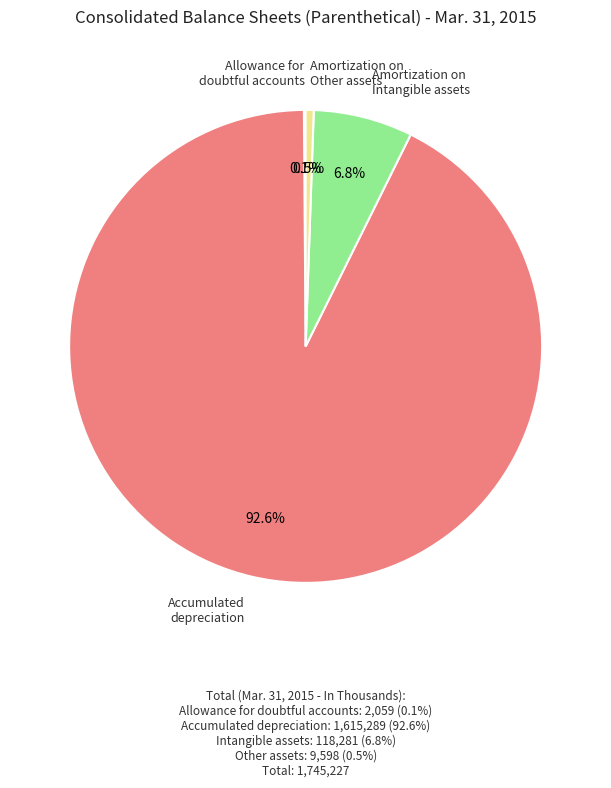

Is there a majority slice in this chart?

Yes